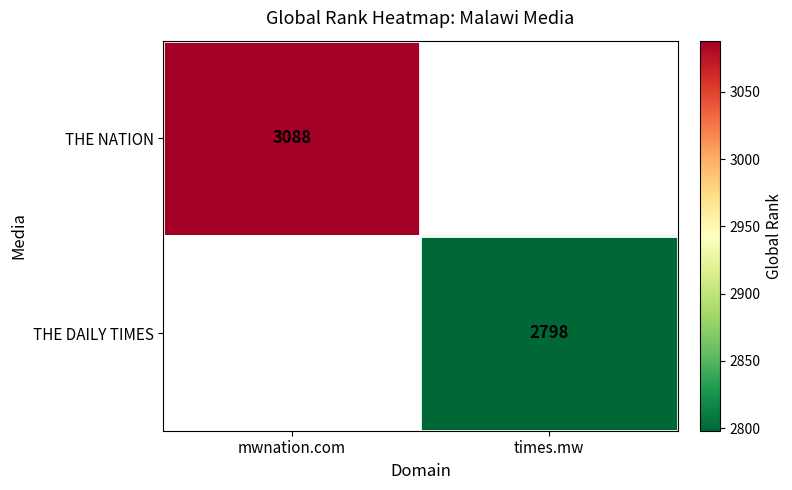

Is it true that THE NATION equals 4086 at mwnation.com?

False